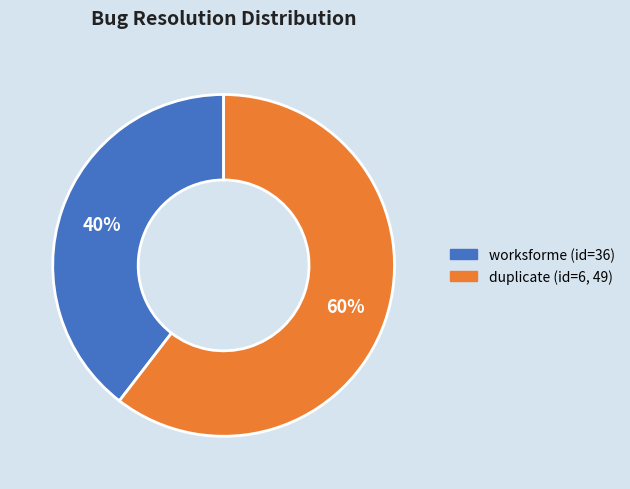

Is there a majority slice in this chart?

Yes